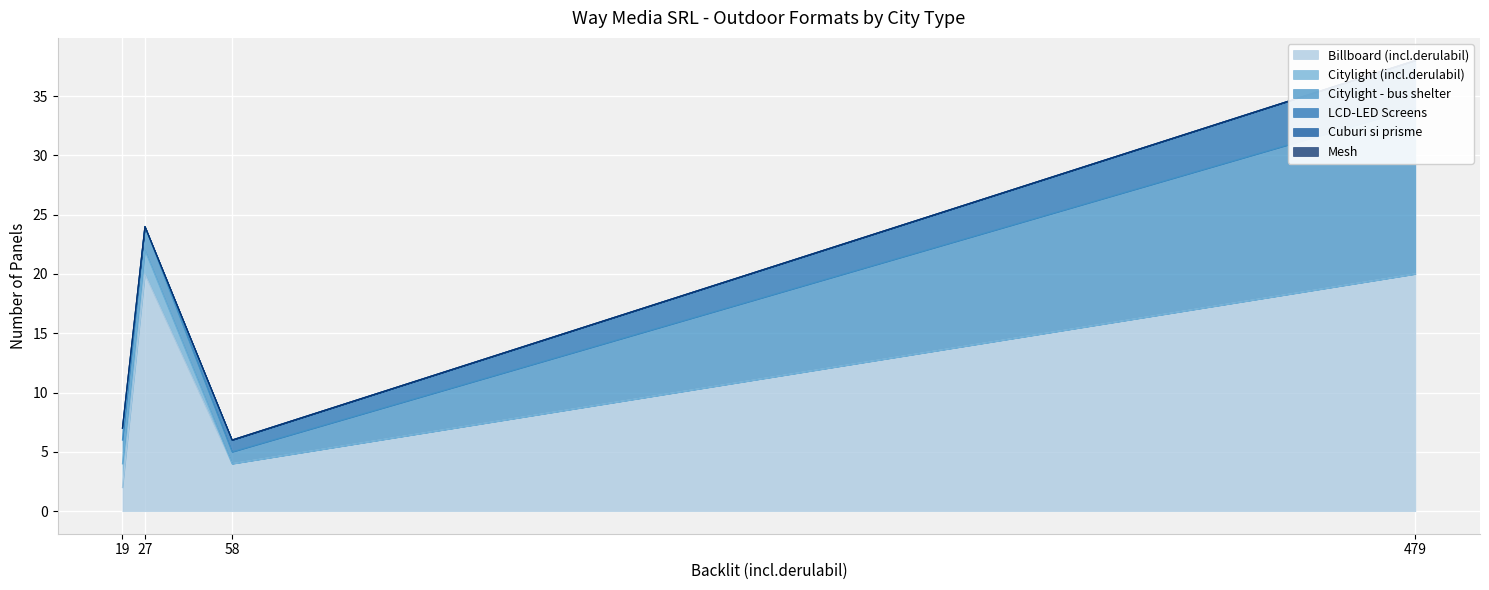

Is it true that Billboard (incl.derulabil) equals 4 at 58?

True